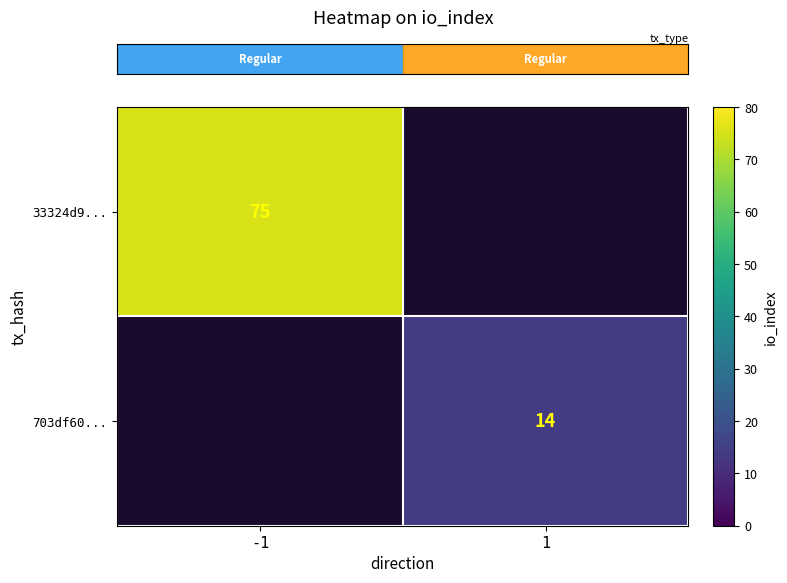

What value does the row_0 series have at -1?

75.0